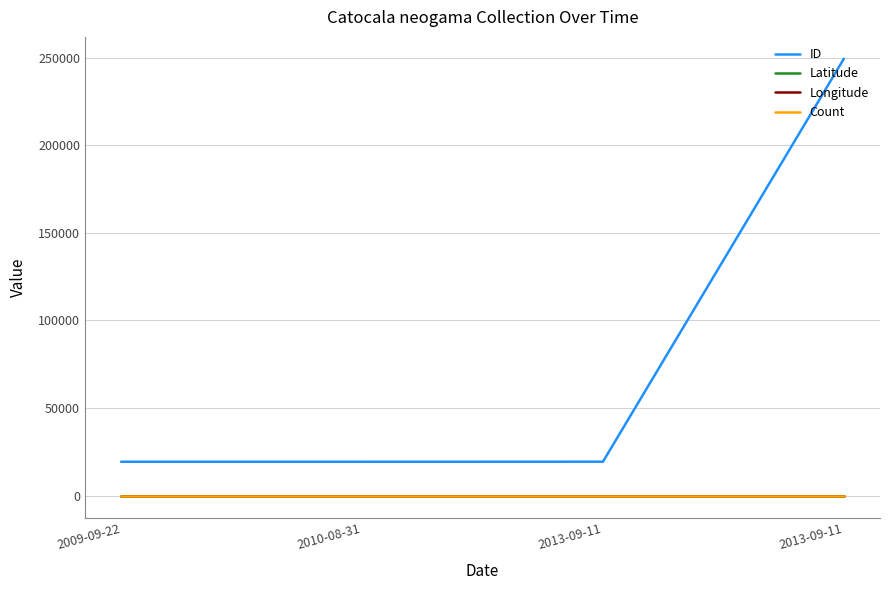

Is it true that ID equals 19394.0 at 2013-09-11?

True